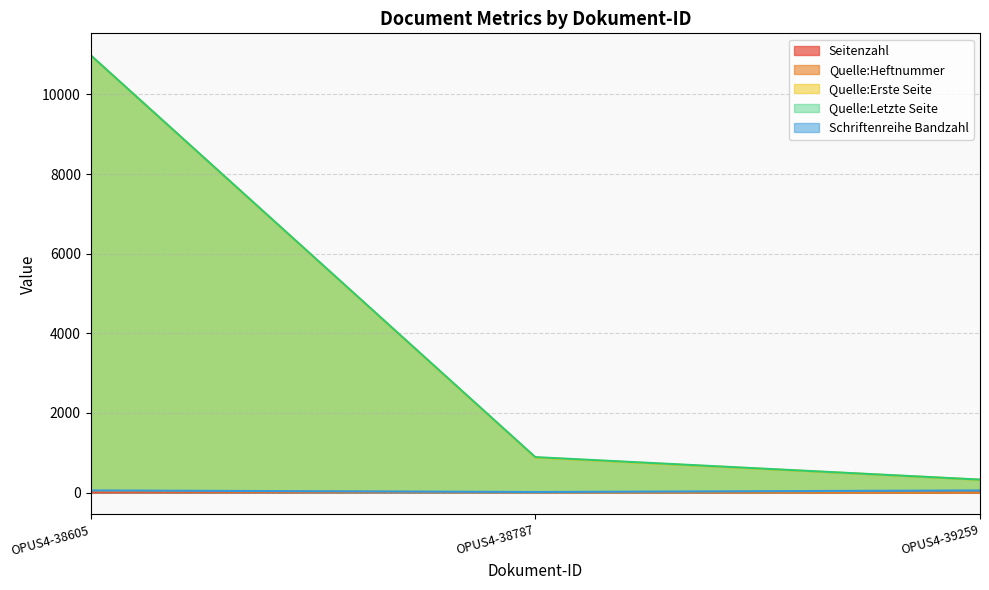

Is the value of Quelle:Letzte Seite at OPUS4-39259 greater than the value of Seitenzahl at OPUS4-39259?

Yes